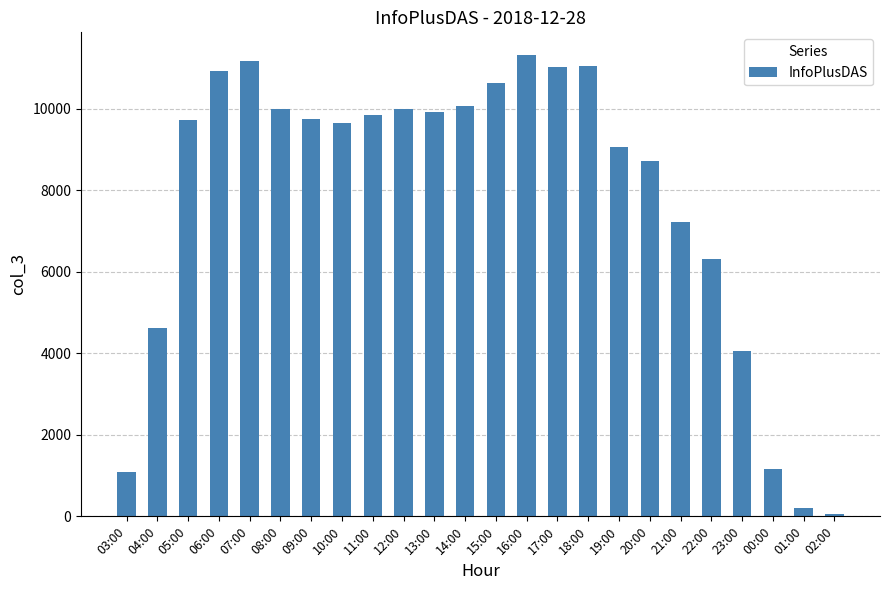

Is it true that the value at 13:00 is 9930?

True